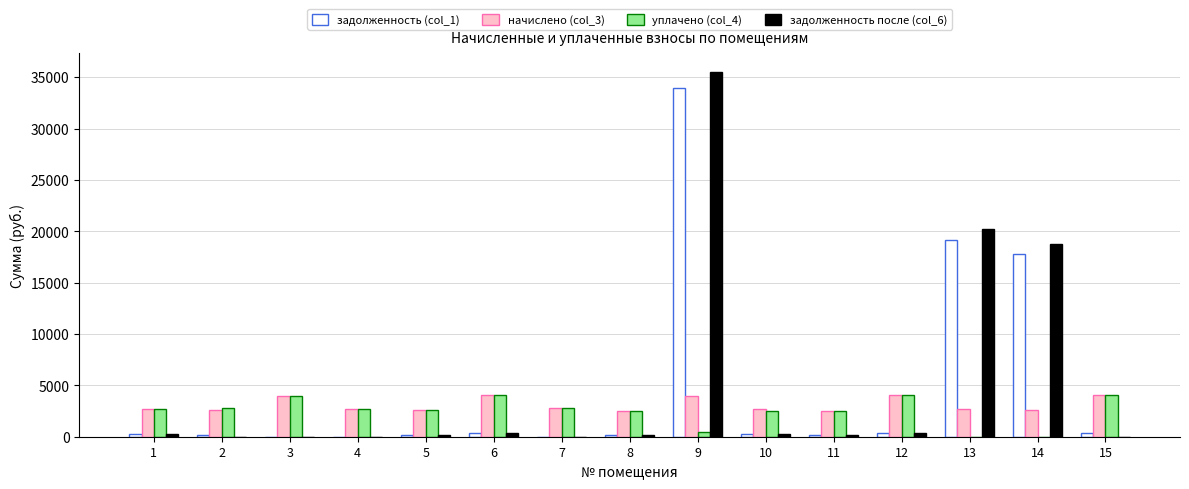

Which category has the highest value in the задолженность после (col_6) series?

9